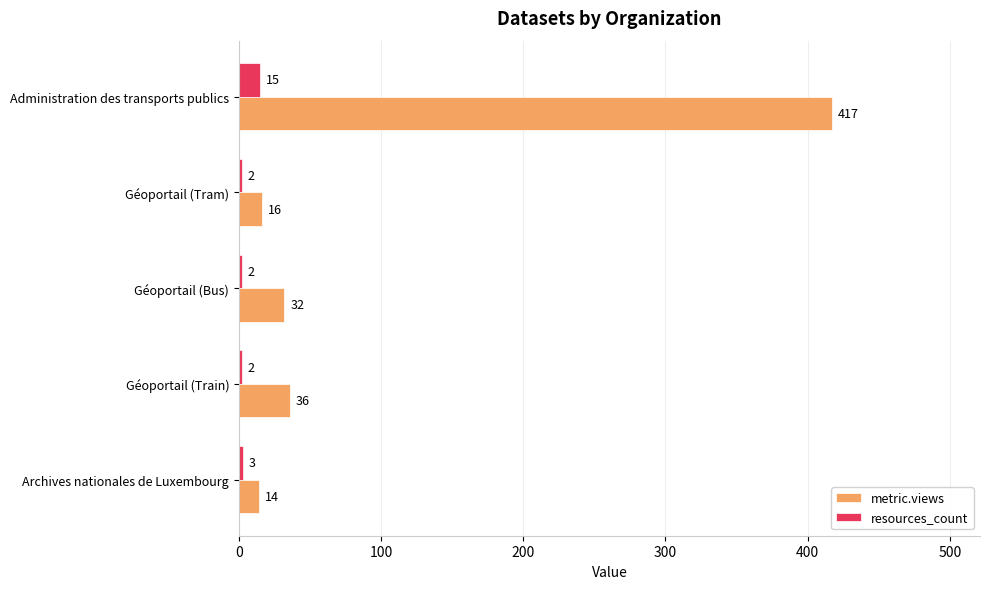

What is the difference between the maximum and second lowest values in the metric.views series?

401